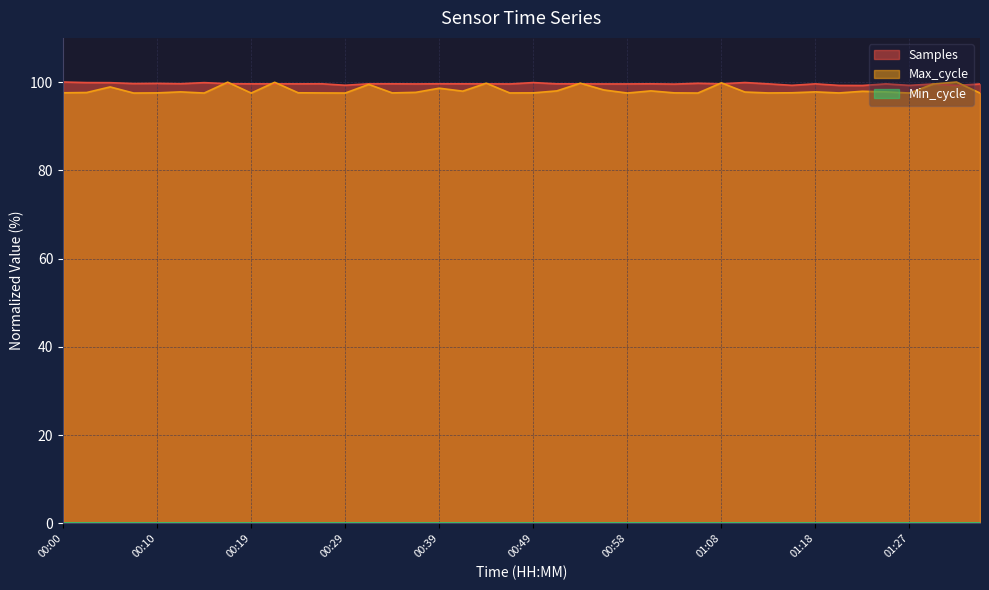

At how many categories does at least one series exceed 98?

40